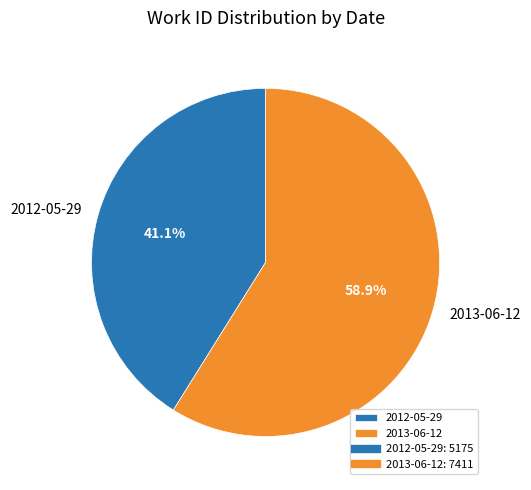

How many segments does this pie chart have?

2